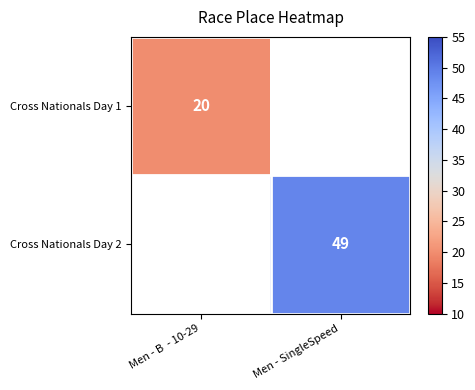

True or false: Cross Nationals Day 2 has a value of 33 at Men - SingleSpeed.

False